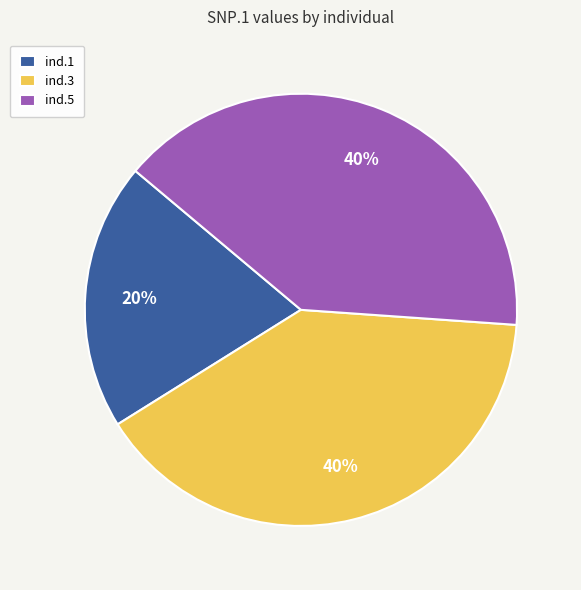

Between ind.1 and ind.5, which is larger?

ind.5